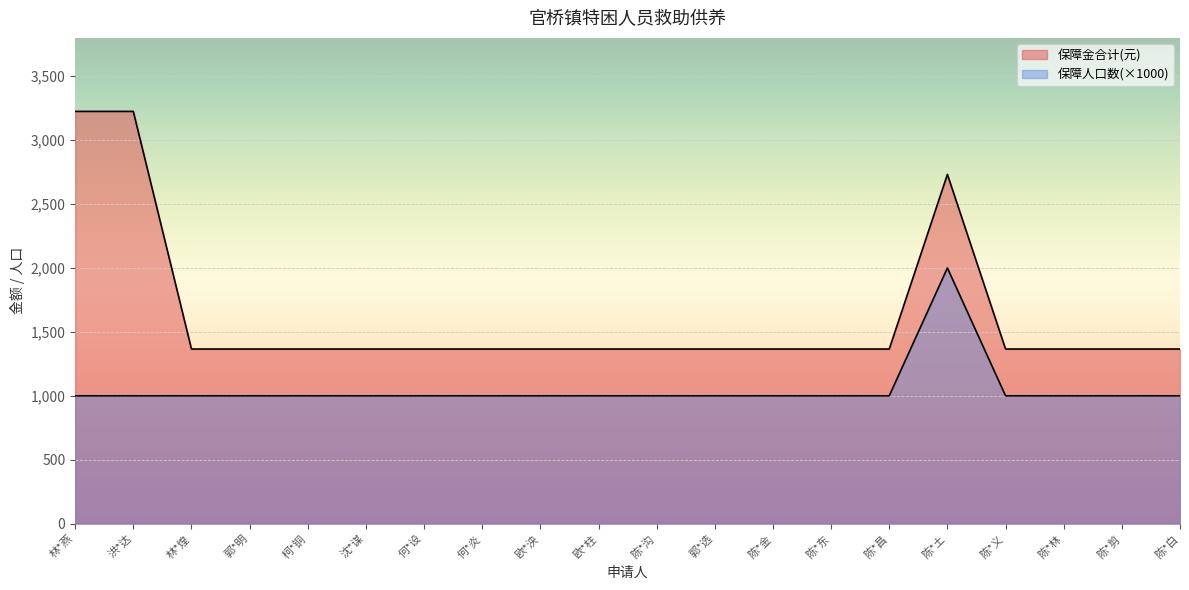

What is the difference between the second highest and minimum values in the 保障金合计(元) series?

1859